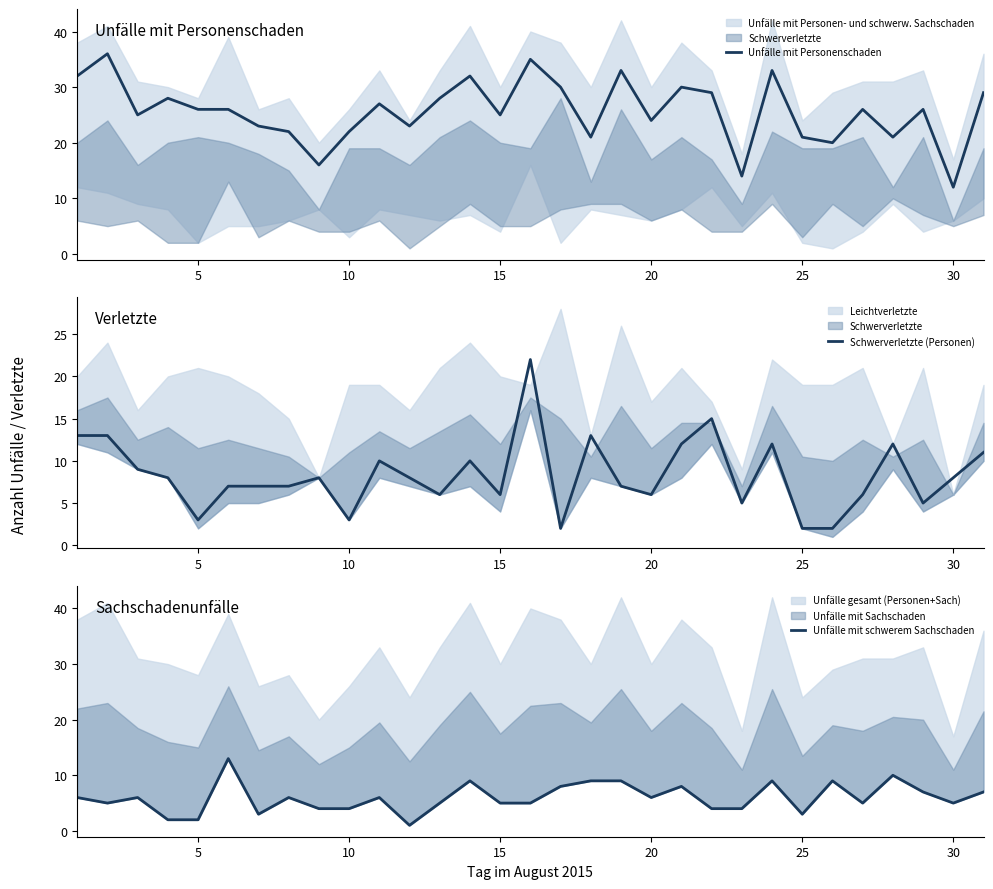

True or false: Unfälle mit Personenschaden has a value of 20 at 30.

False